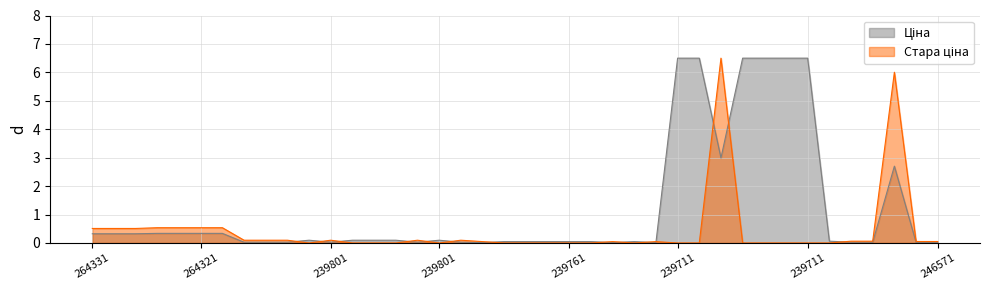

What is the difference between the Стара ціна values at 246571837 and 239801771?

0.1